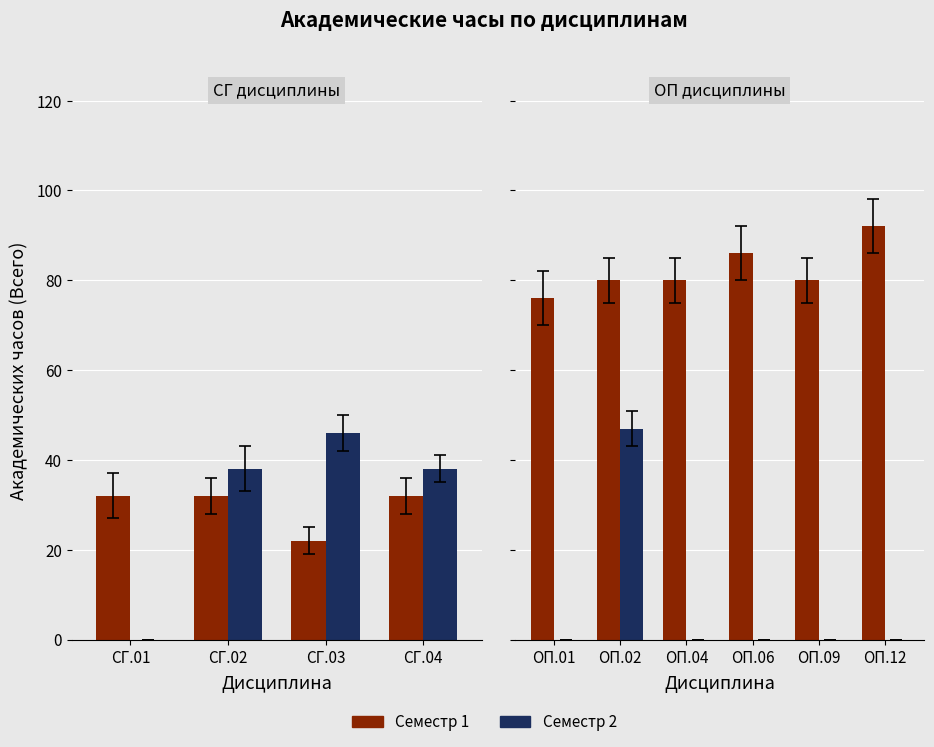

How many bars are there in each group?

2